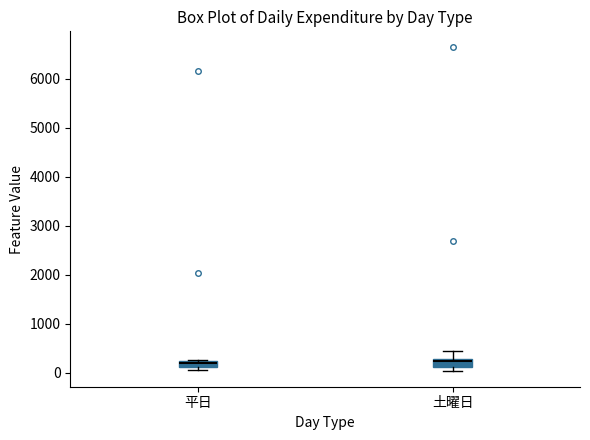

Where is the lower edge of the box for 平日 on the y-axis? The values are not printed on the chart, so give them approximately, as read against the axis.

100